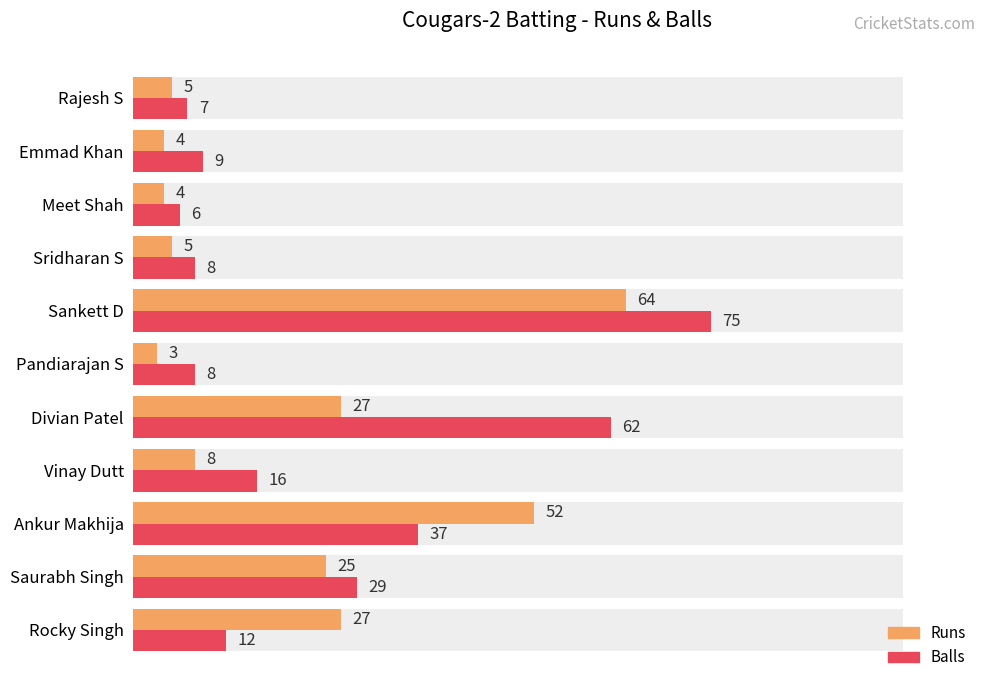

The value of Runs at Sridharan S is 5. True or false?

True